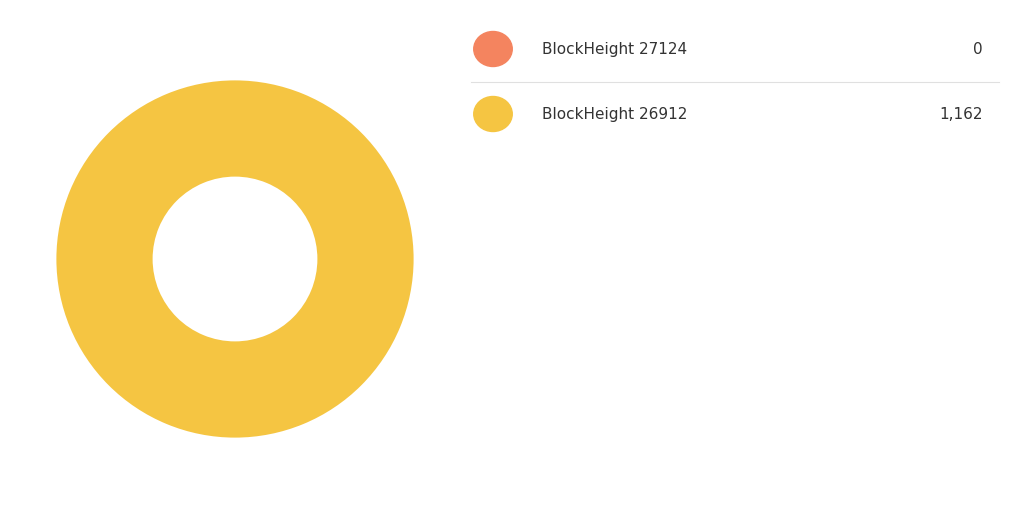

To the nearest percent, what is the average slice percentage?

50%